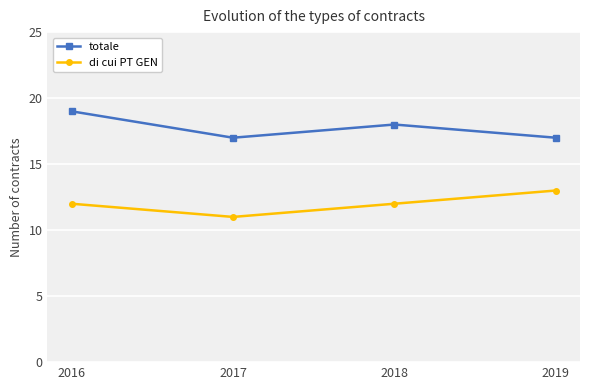

Is this an area chart (filled region under the line)?

No